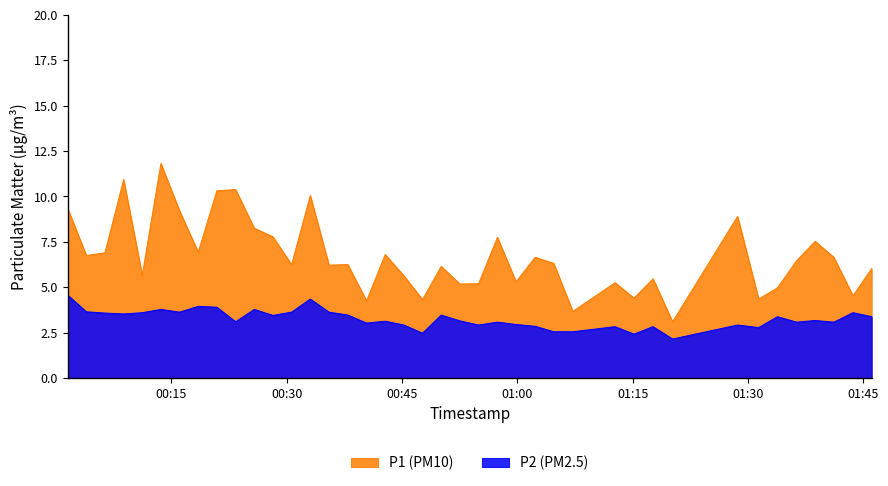

True or false: P1 and P2 intersect in this chart.

False